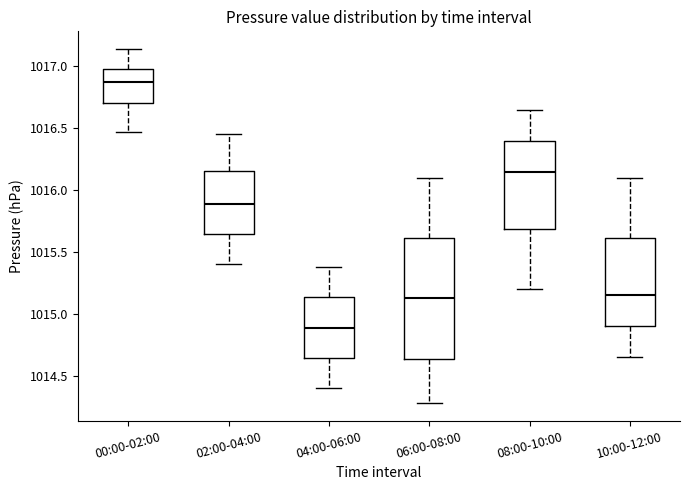

Reading left to right, read every box against the y-axis: the position of its median line, the range the box covers, and the ends of its whiskers. The values are not printed on the chart, so give them approximately, as read against the axis.

00:00-02:00: median 1016.85, box 1016.70 to 1017.00, whiskers 1016.45 to 1017.15
02:00-04:00: median 1015.90, box 1015.65 to 1016.15, whiskers 1015.40 to 1016.45
04:00-06:00: median 1014.90, box 1014.65 to 1015.15, whiskers 1014.40 to 1015.40
06:00-08:00: median 1015.15, box 1014.65 to 1015.60, whiskers 1014.30 to 1016.10
08:00-10:00: median 1016.15, box 1015.70 to 1016.40, whiskers 1015.20 to 1016.65
10:00-12:00: median 1015.15, box 1014.90 to 1015.60, whiskers 1014.65 to 1016.10